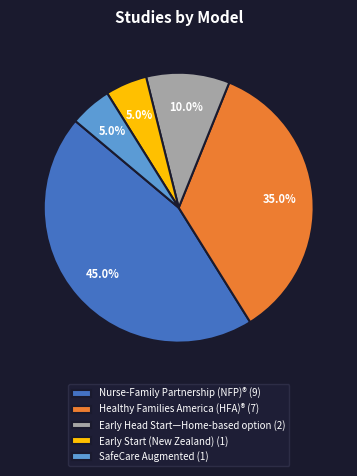

Does any single category account for the majority?

No